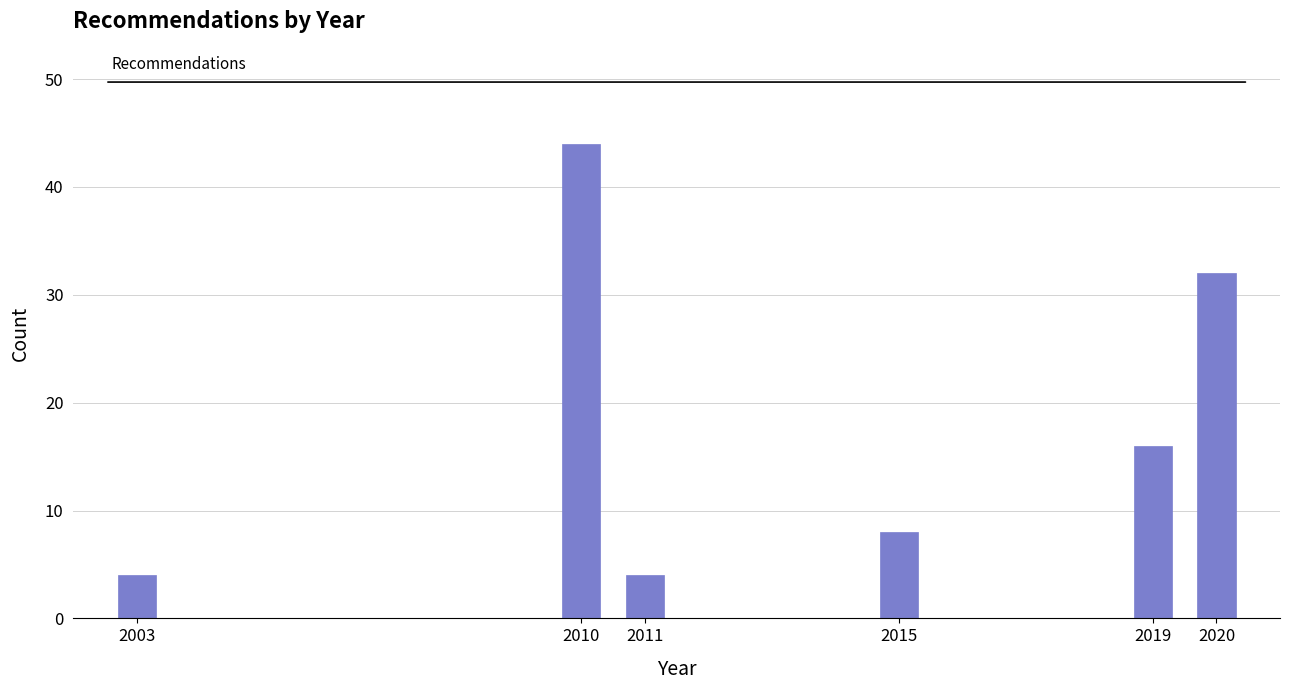

Reading left to right, list all the values displayed in this chart.

2003=4	2010=44	2011=4	2015=8	2019=16	2020=32